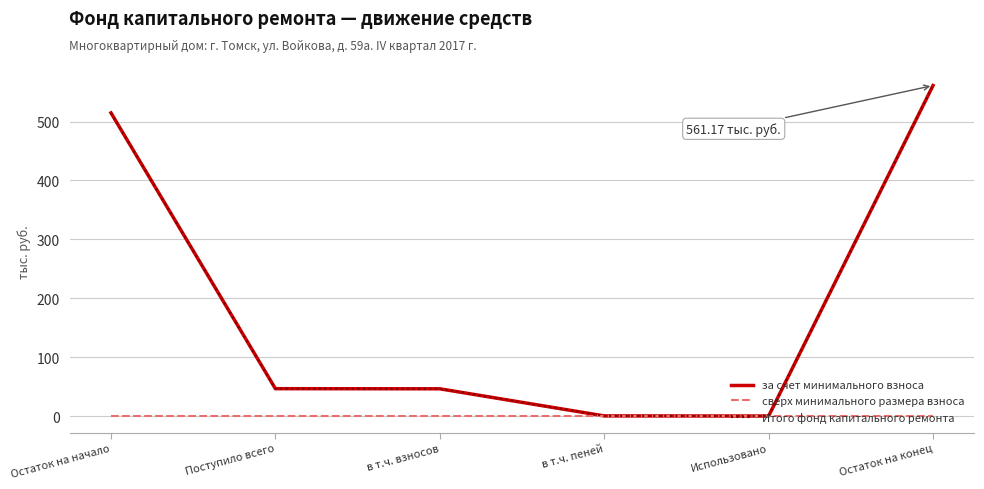

Is this an area chart (filled region under the line)?

No